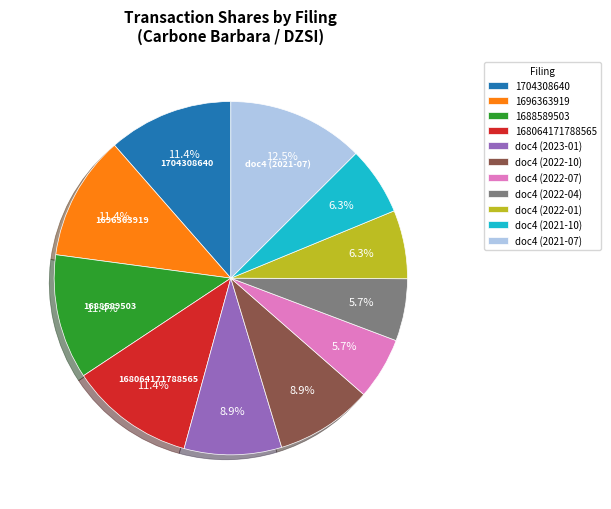

Which category has the biggest portion of the pie?

doc4 (2021-07)